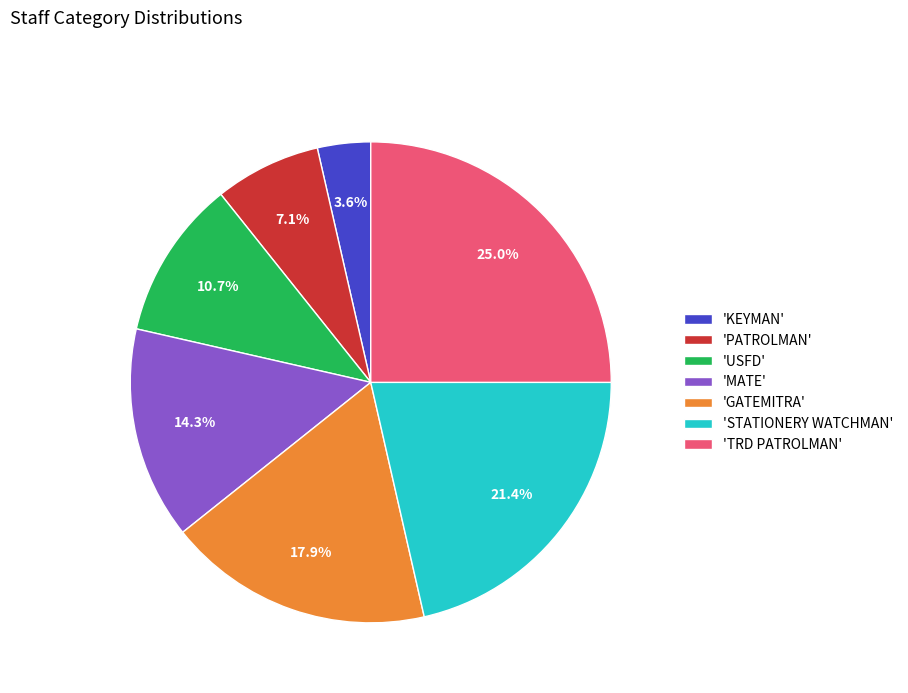

Is 'MATE' the majority of the pie?

No